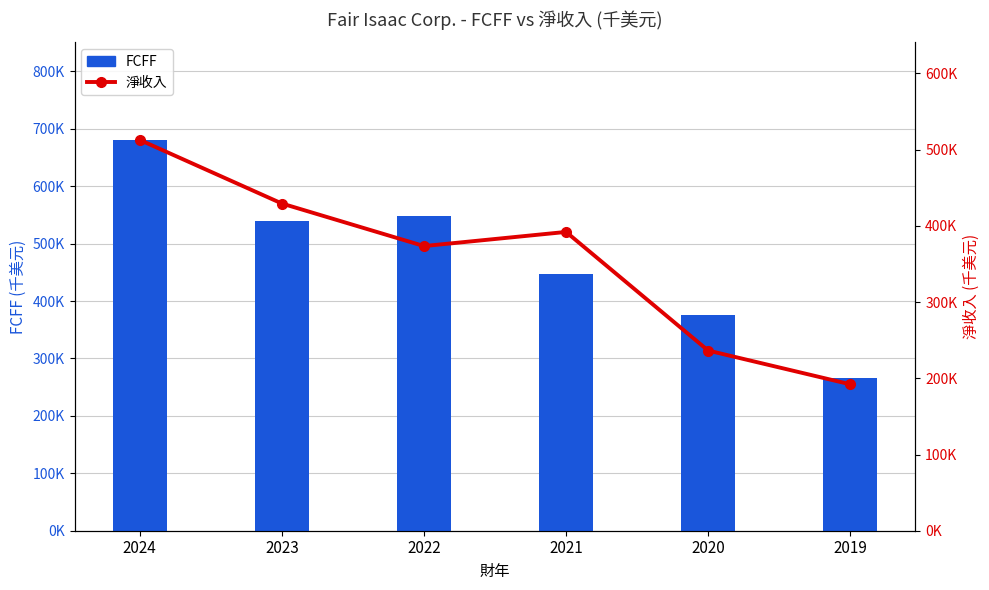

Is the value of 淨收入 at 2022 greater than the value of FCFF at 2023?

No